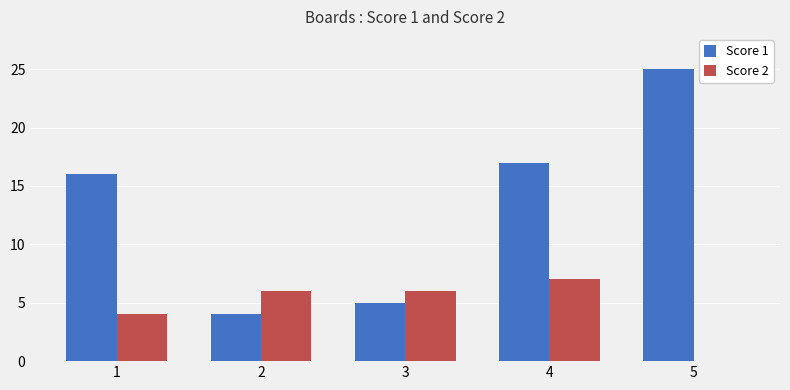

What is the difference between the Score 1 values at 4 and 2?

13